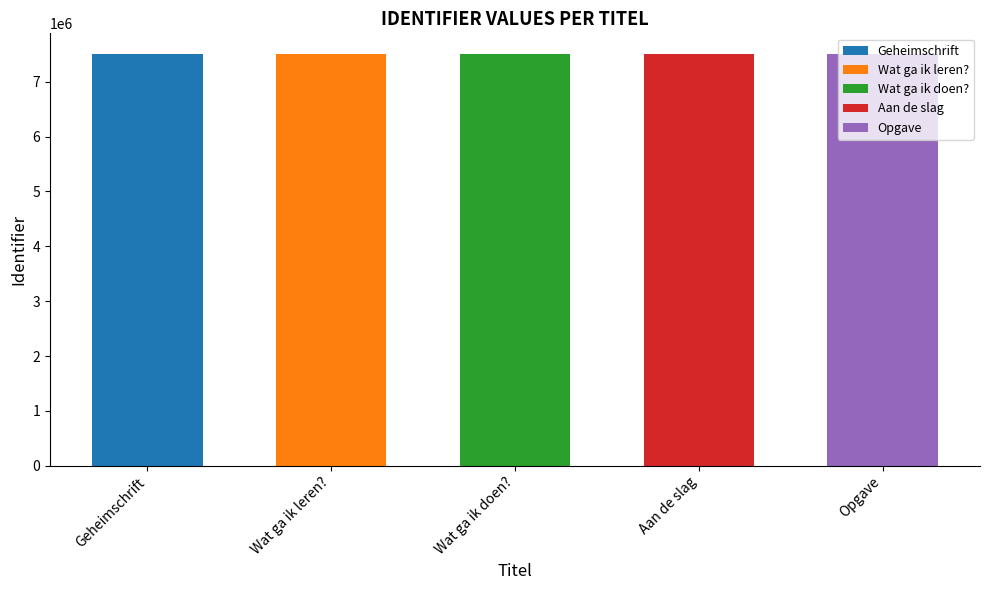

What is the value of the 4th bar from the left?

7505742